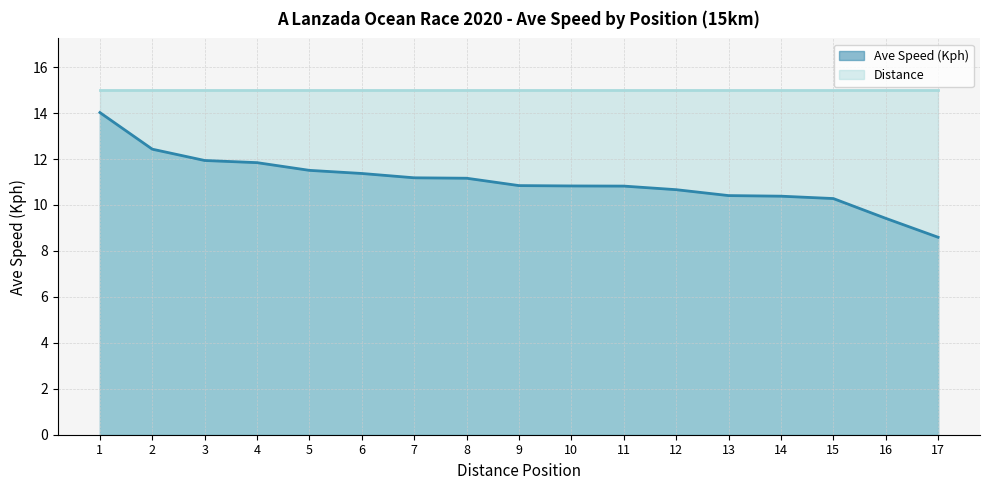

True or false: the data shows 5.9 at 16.

False